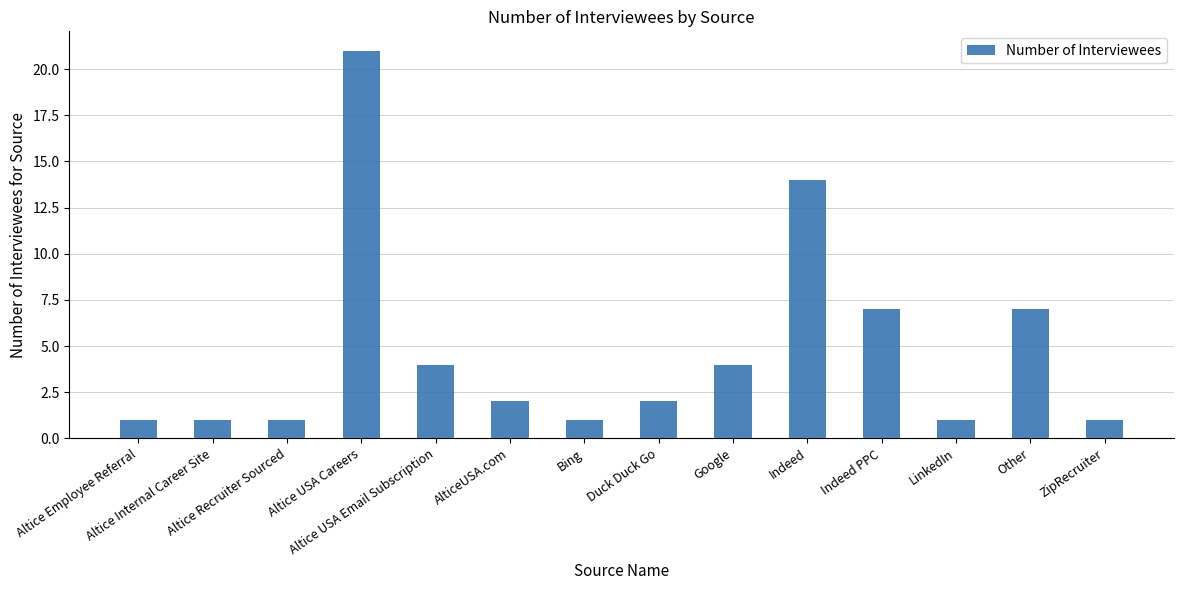

Count the number of categories in the chart.

14